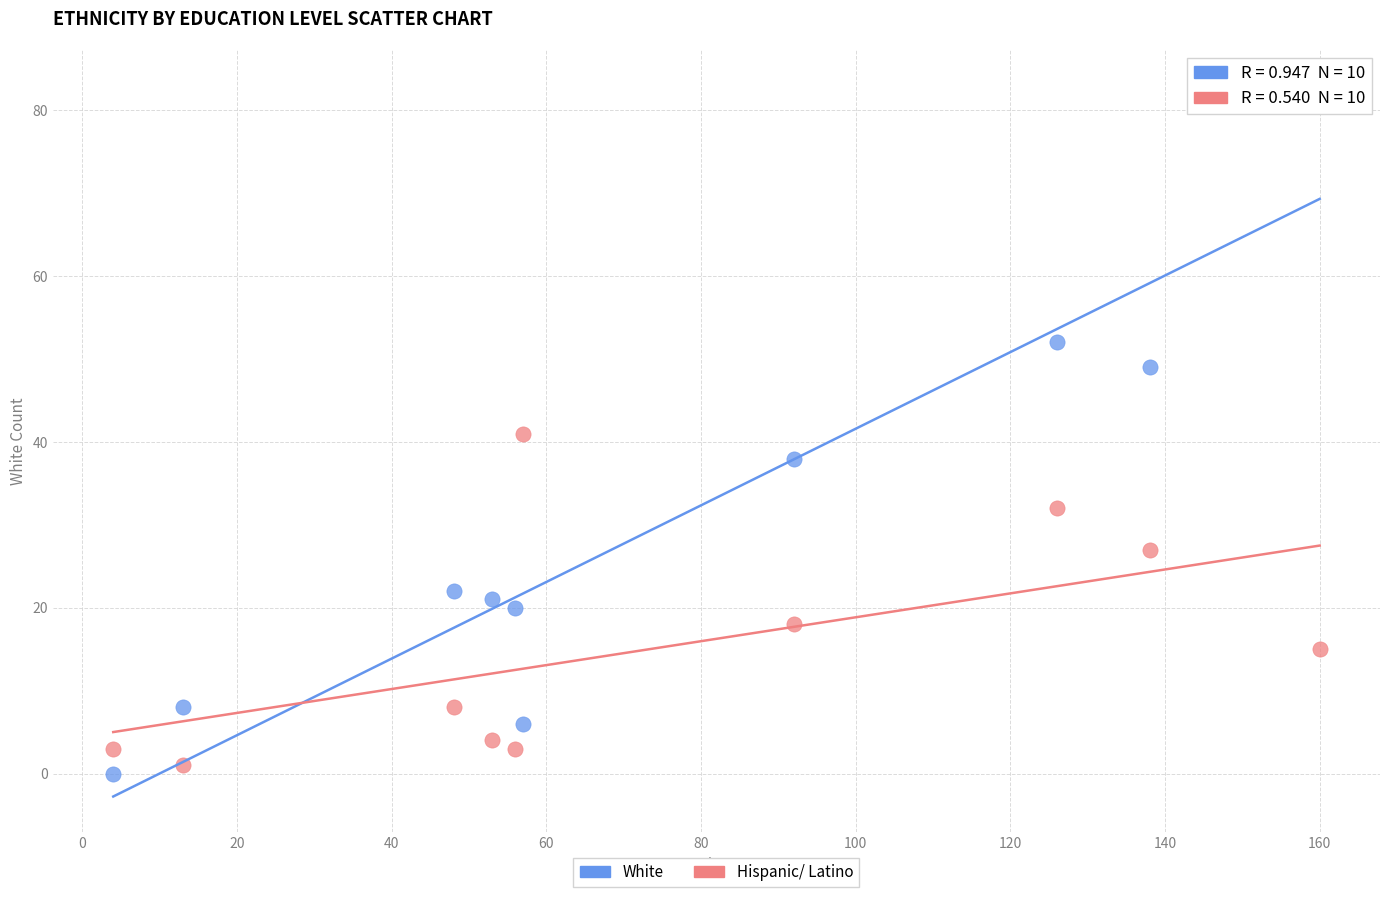

Which series contains the lowest Y value?

White